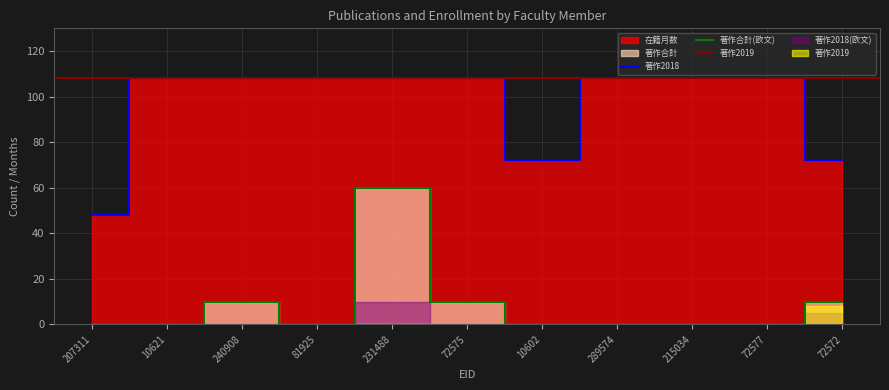

What is the label of the 2nd point from the left?

10621